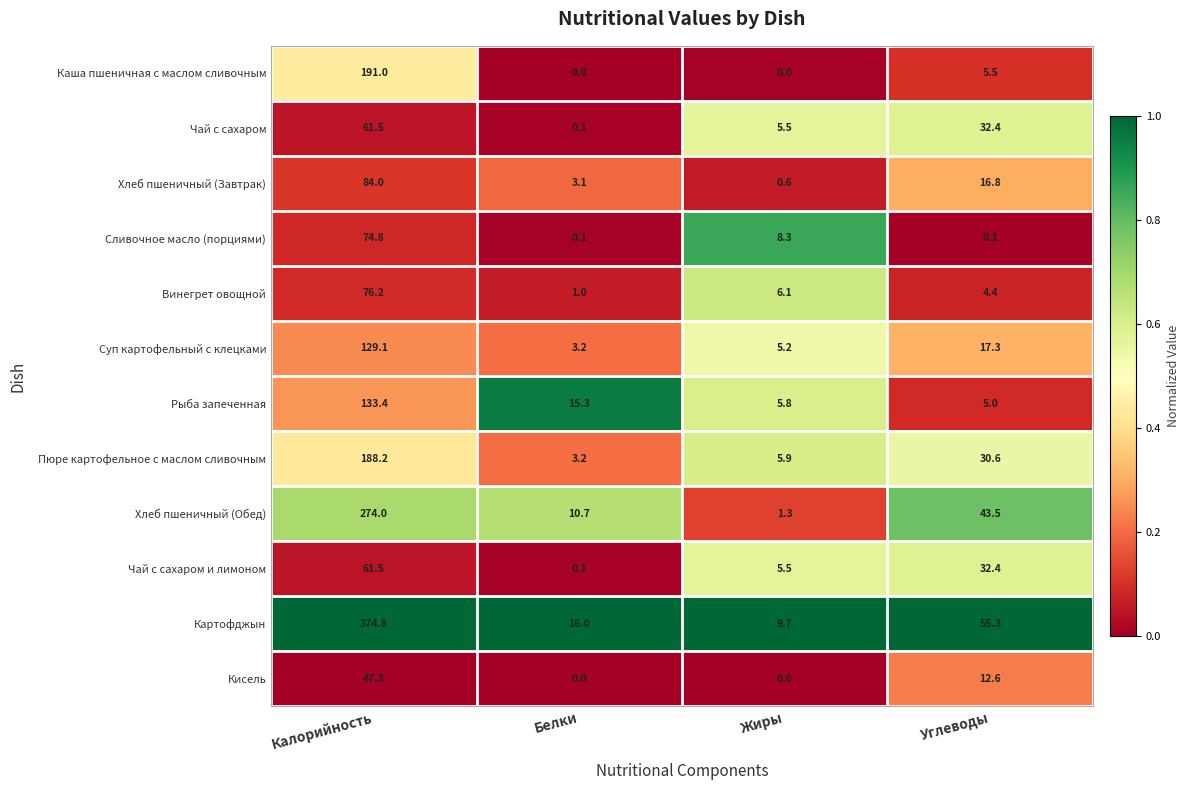

Is it true that Винегрет овощной equals 110.3 at Калорийность?

False